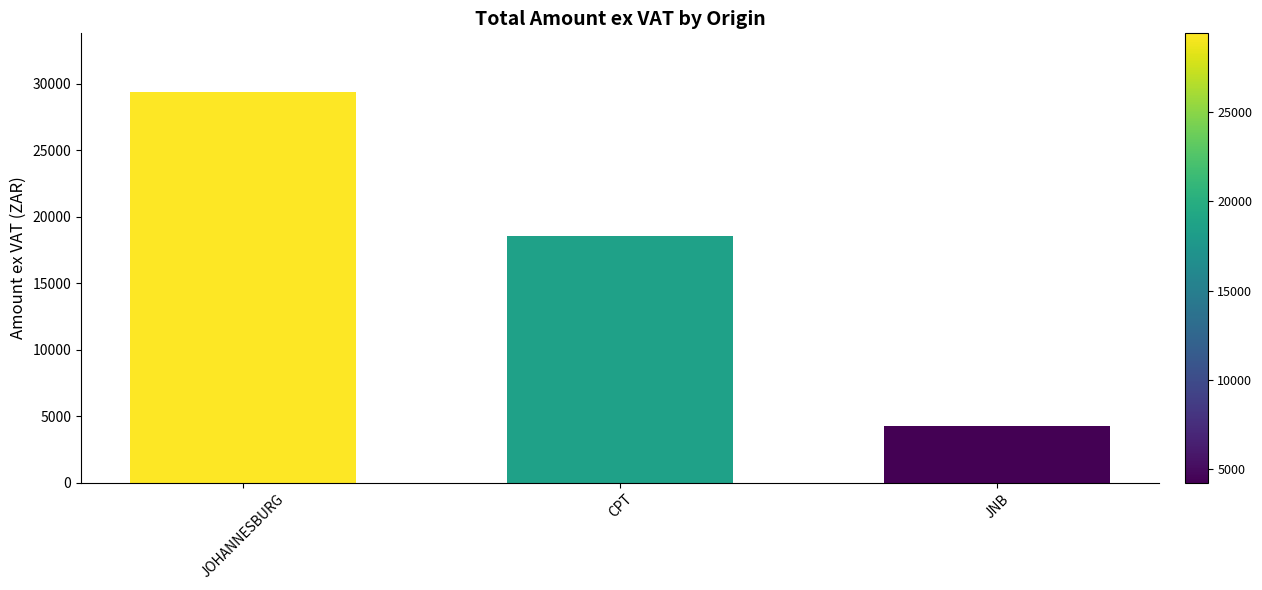

What is the sum of all values?

52203.4